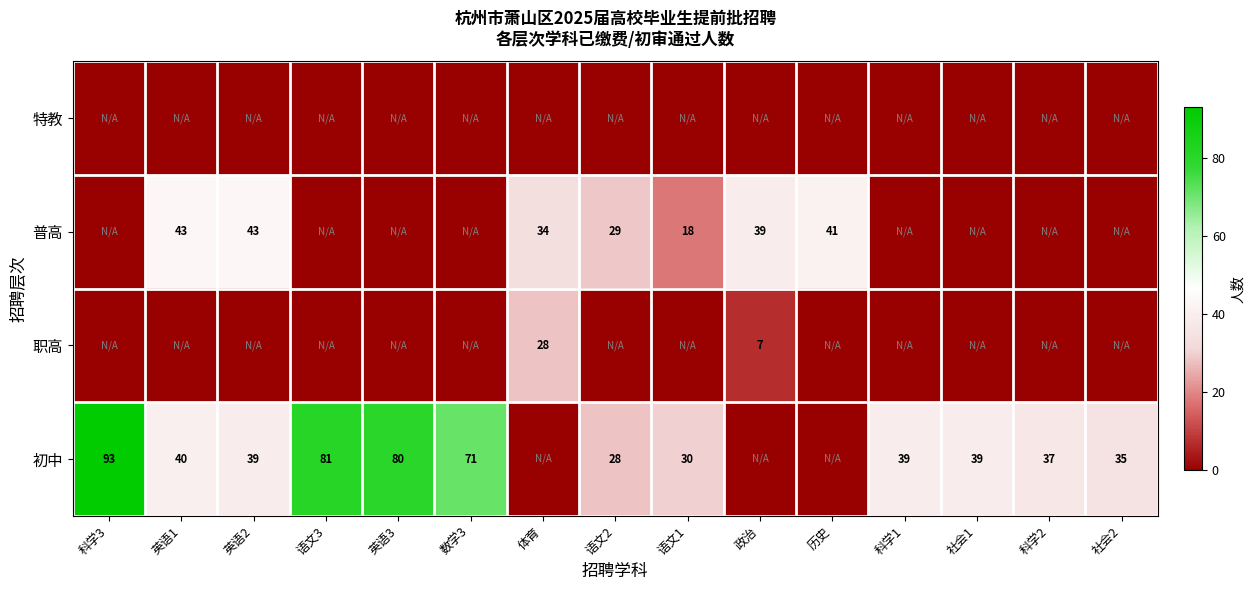

The 普高 series shows 72 at 英语2. True or false?

False